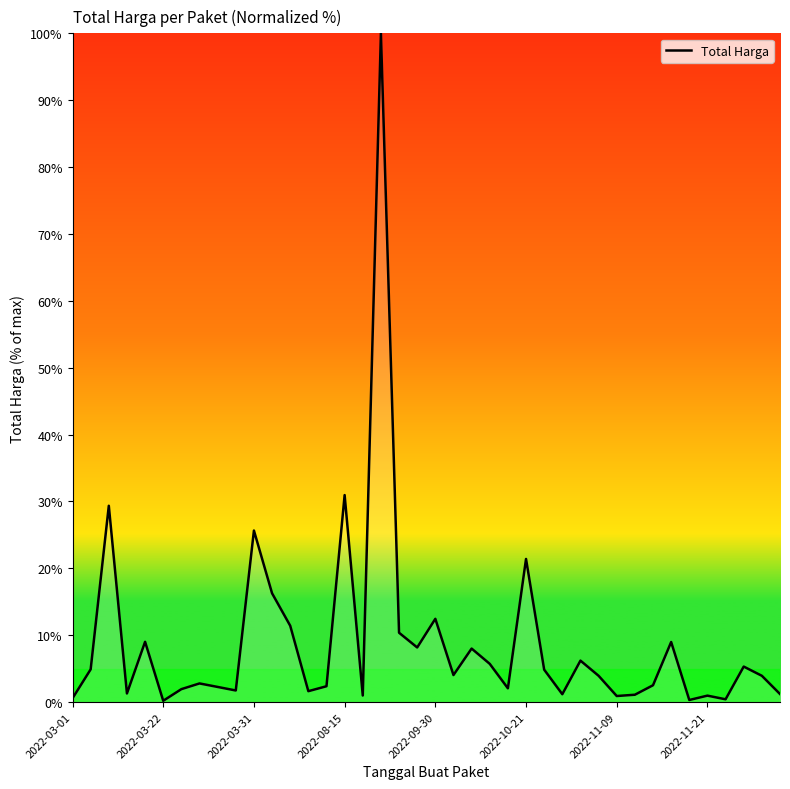

What is the greatest value displayed?

100.0